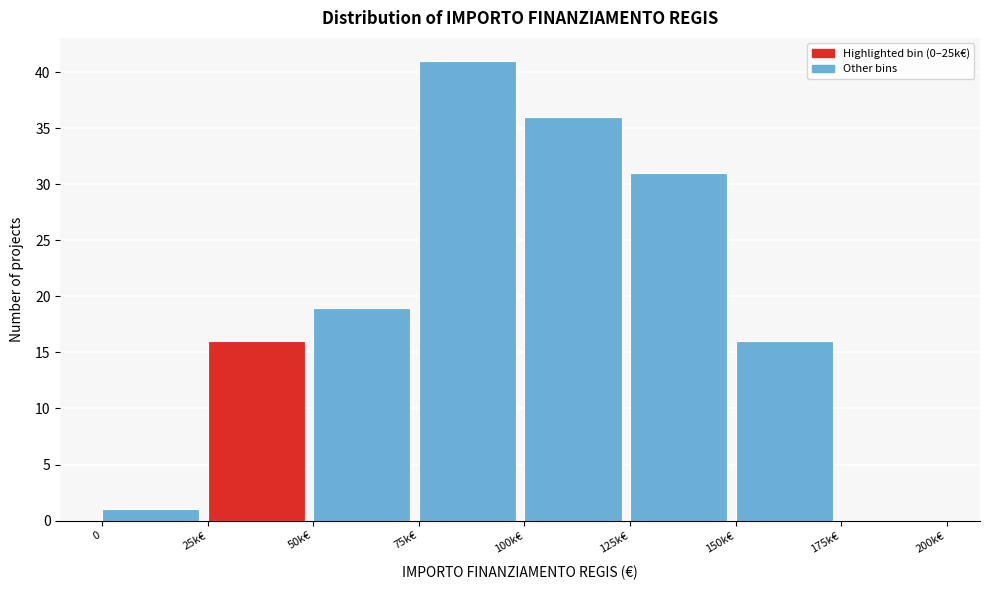

Reading right to left, list all the values displayed in this chart.

175k€=0	150k€=16	125k€=31	100k€=36	75k€=41	50k€=19	25k€=16	0=1